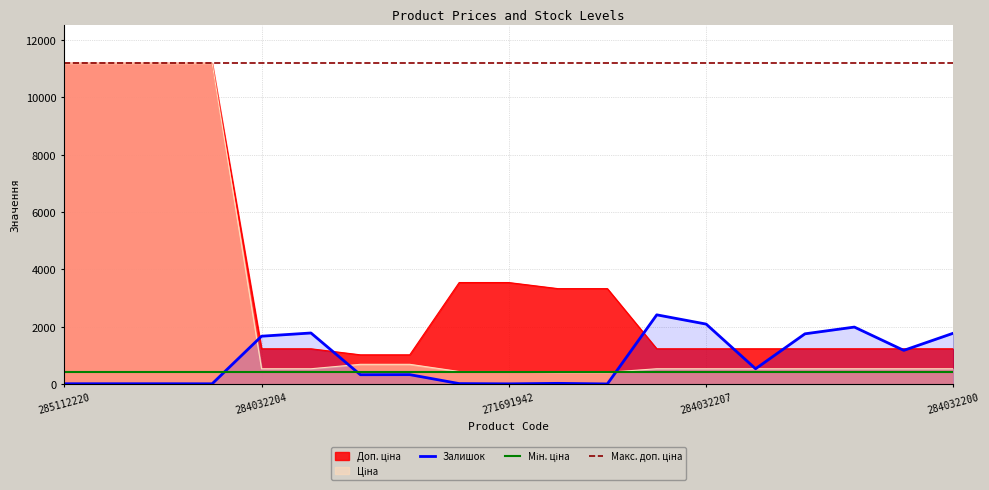

True or false: Макс. доп. ціна and Залишок intersect in this chart.

False